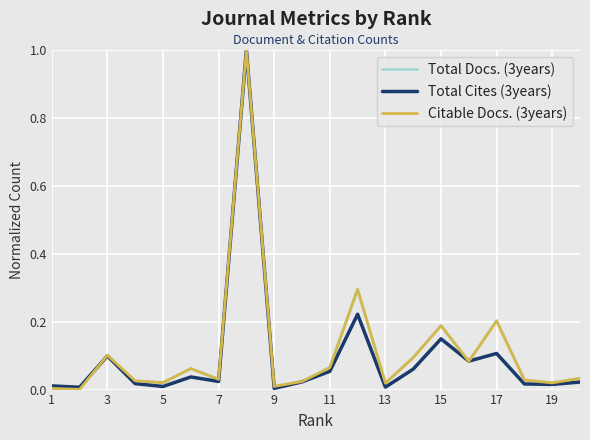

What is the maximum value shown in the chart?

1.0